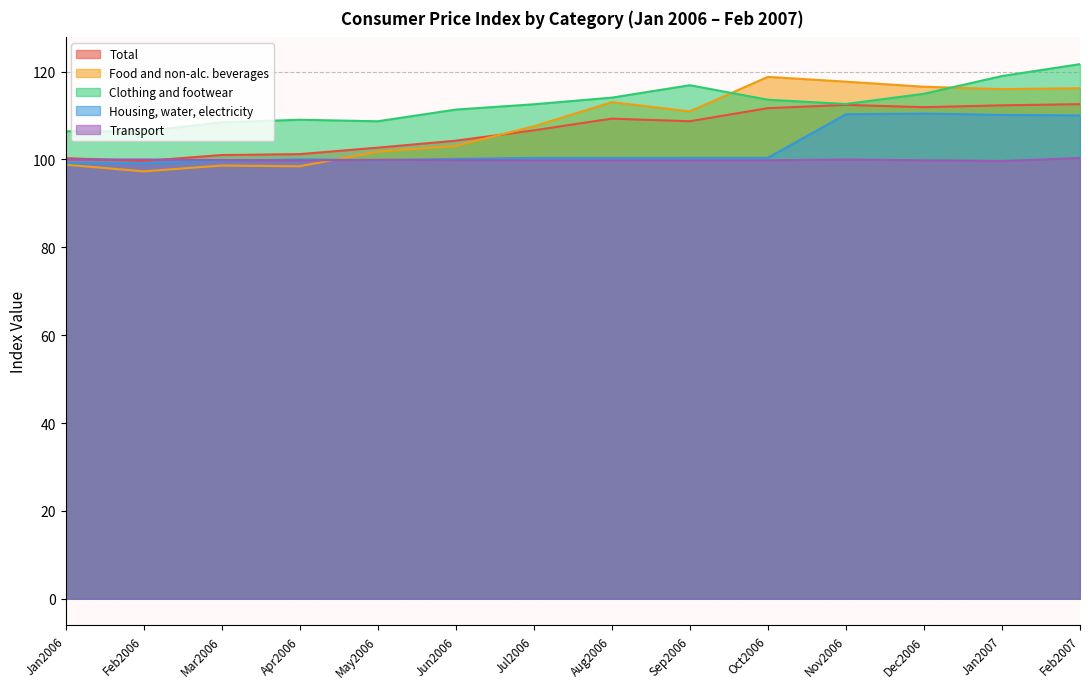

At which category does Clothing and footwear reach its first local valley?

May2006